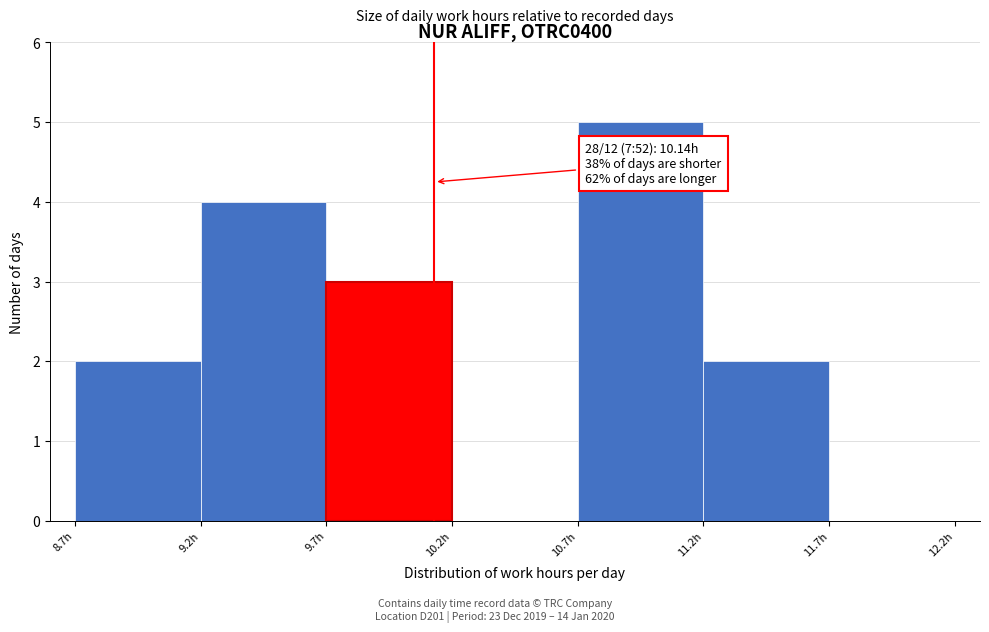

Which range on the x-axis has the tallest bar?

10.71 to 11.21